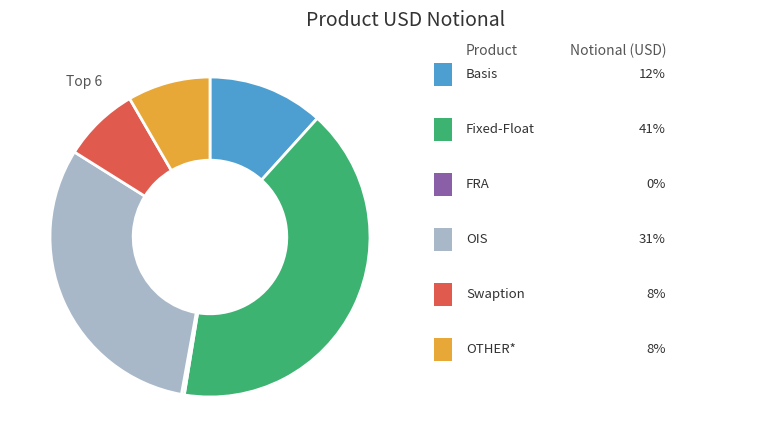

Is there any slice that represents more than half of the pie?

No